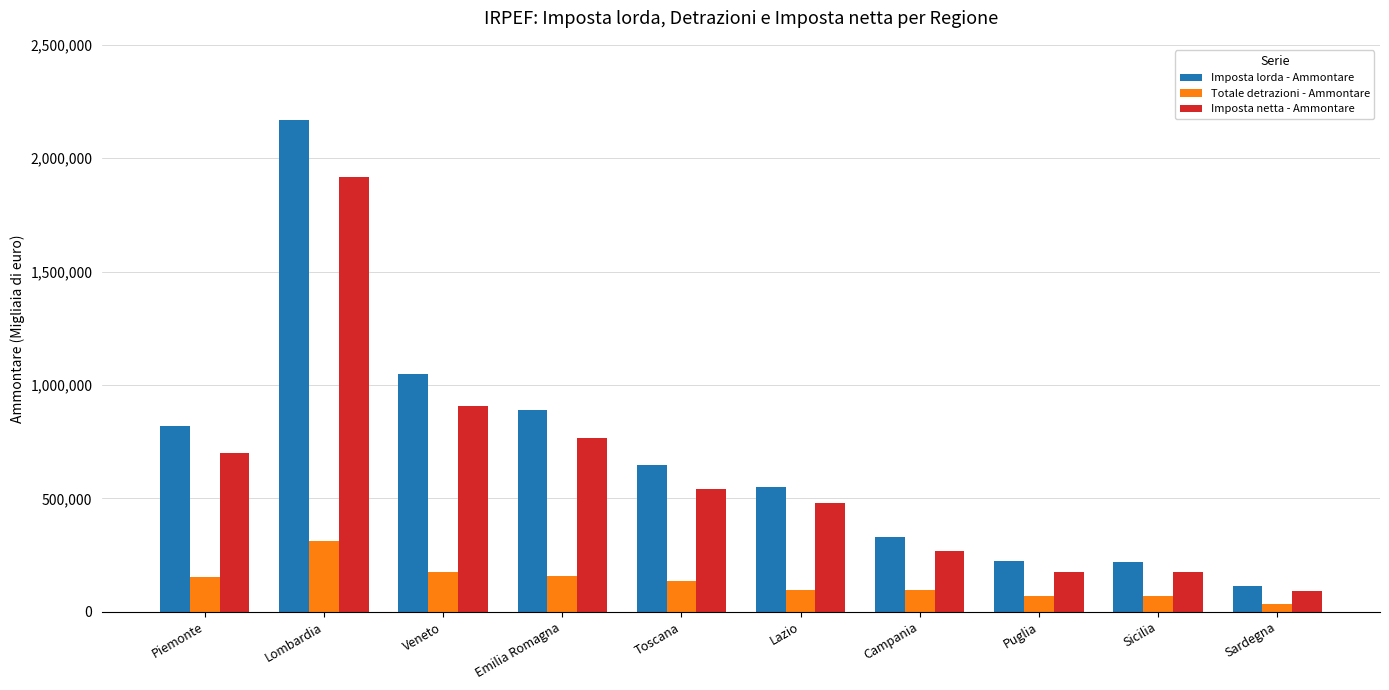

What is the lowest value of the Imposta lorda - Ammontare series?

114703